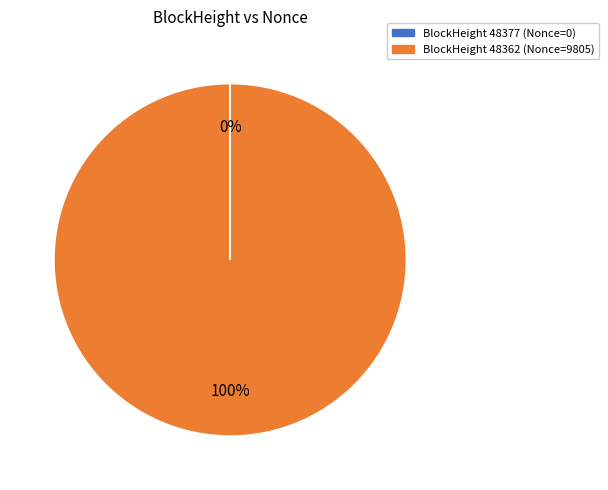

To the nearest percent, what is the average slice percentage?

50%